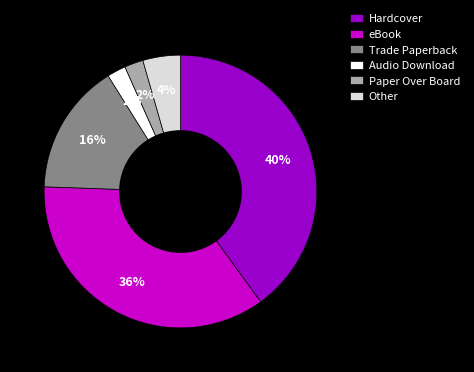

To the nearest percent, what is the difference between the largest and smallest slice percentages?

38%